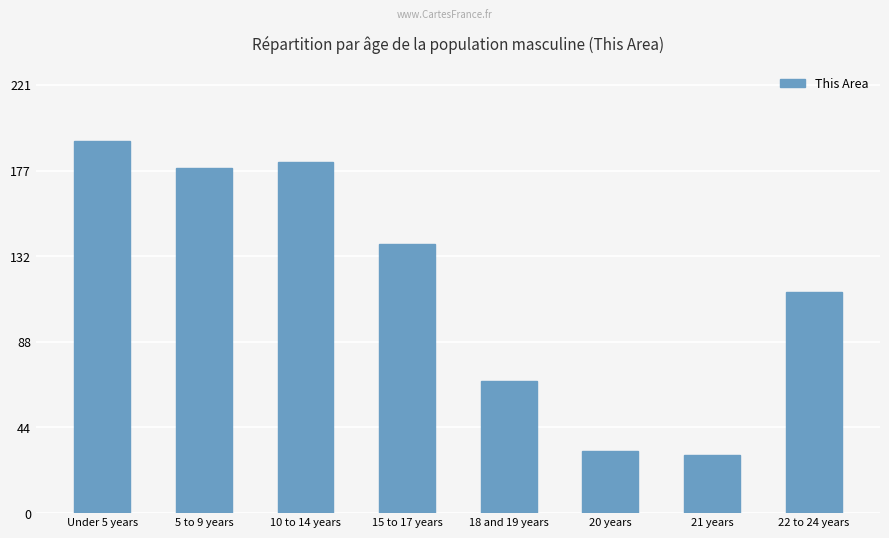

What is the sum of the values at 21 years and Under 5 years?

222